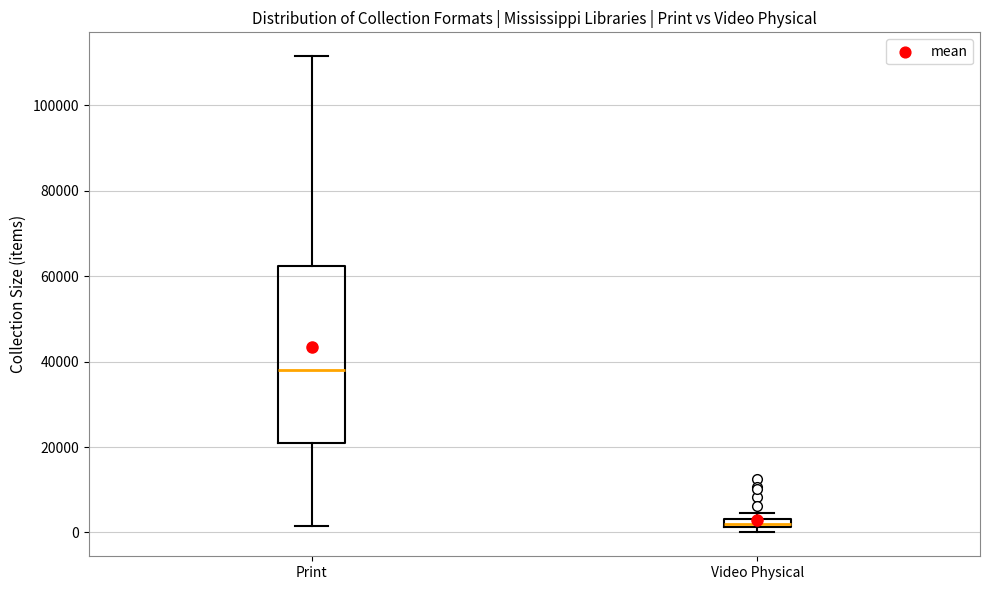

Where is the lower edge of the box for Video Physical on the y-axis? The values are not printed on the chart, so give them approximately, as read against the axis.

2000